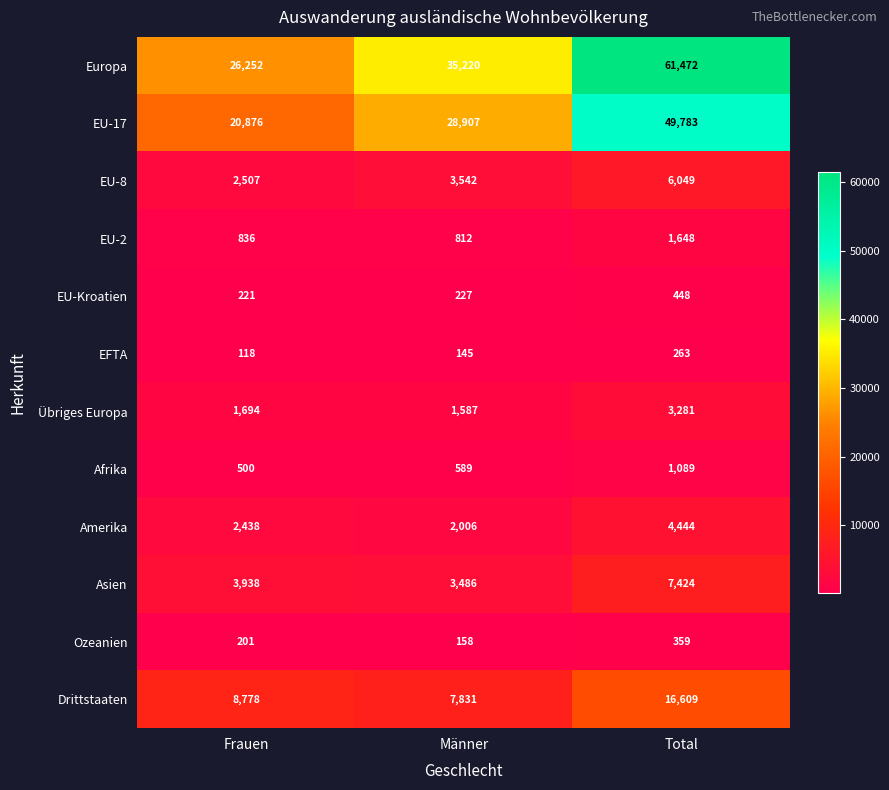

Which series has the largest total across all categories?

Europa